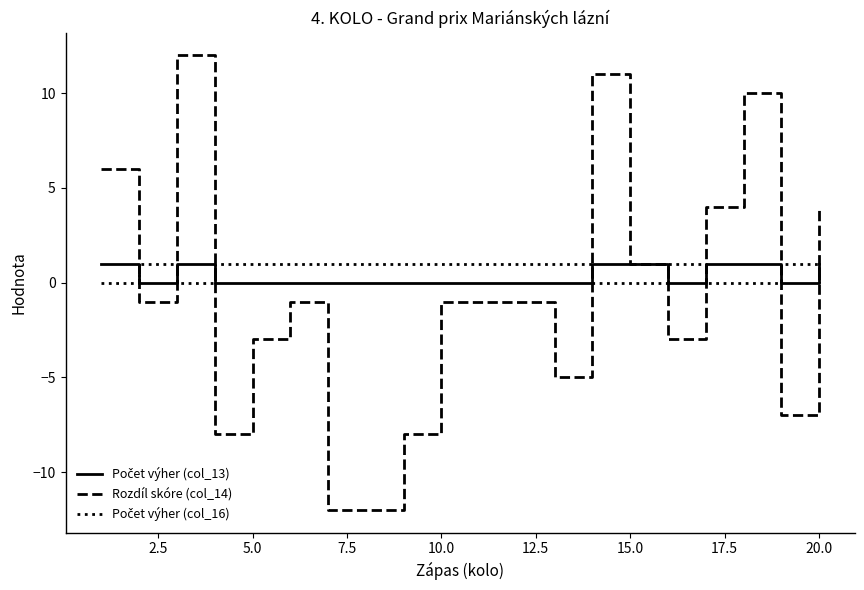

How many lines are shown in the chart?

3